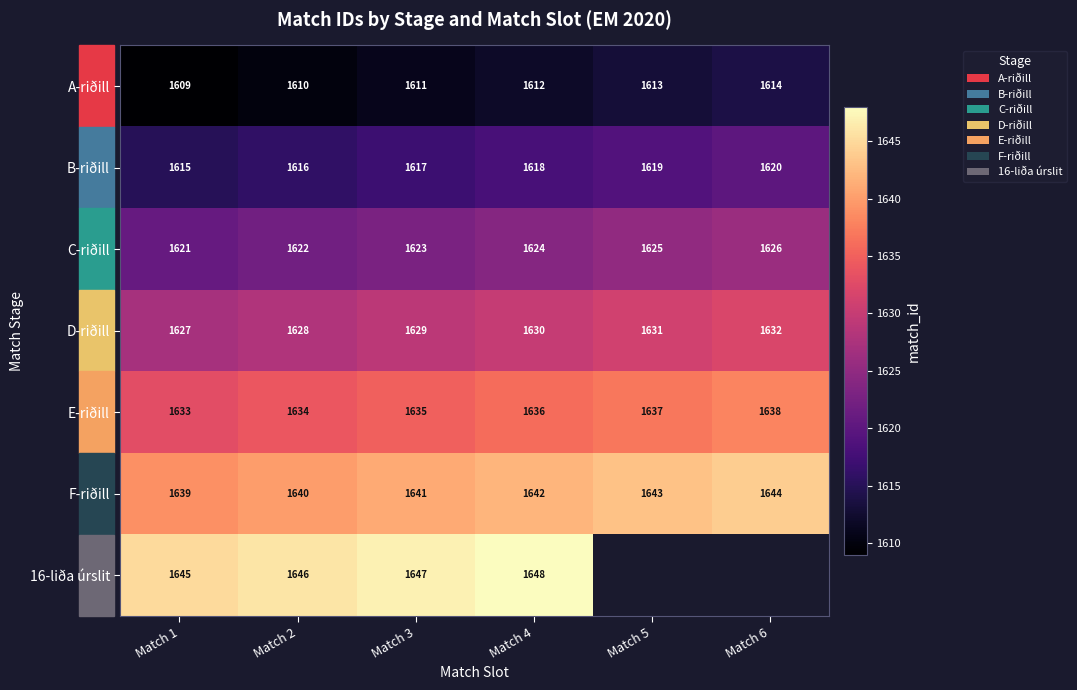

At which category is the sum across all series the highest?

Match 4